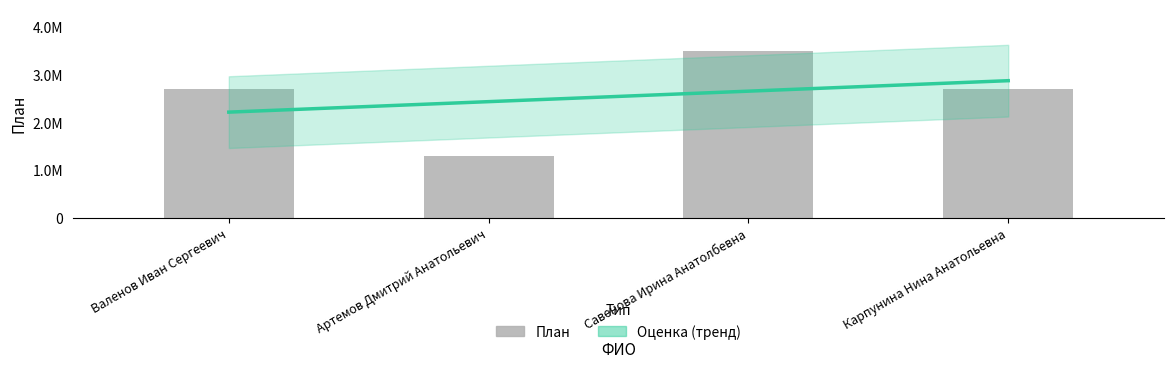

What is the value of the 3rd bar from the left?

3500000